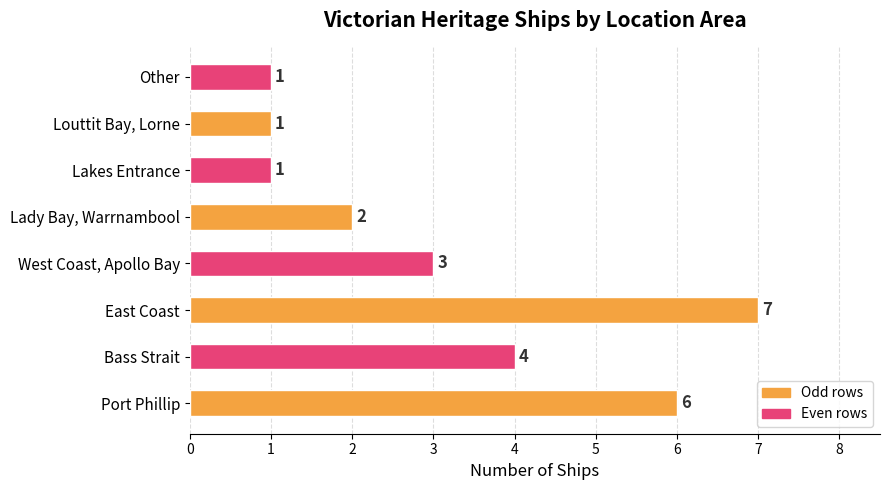

Does the chart contain any negative values?

No